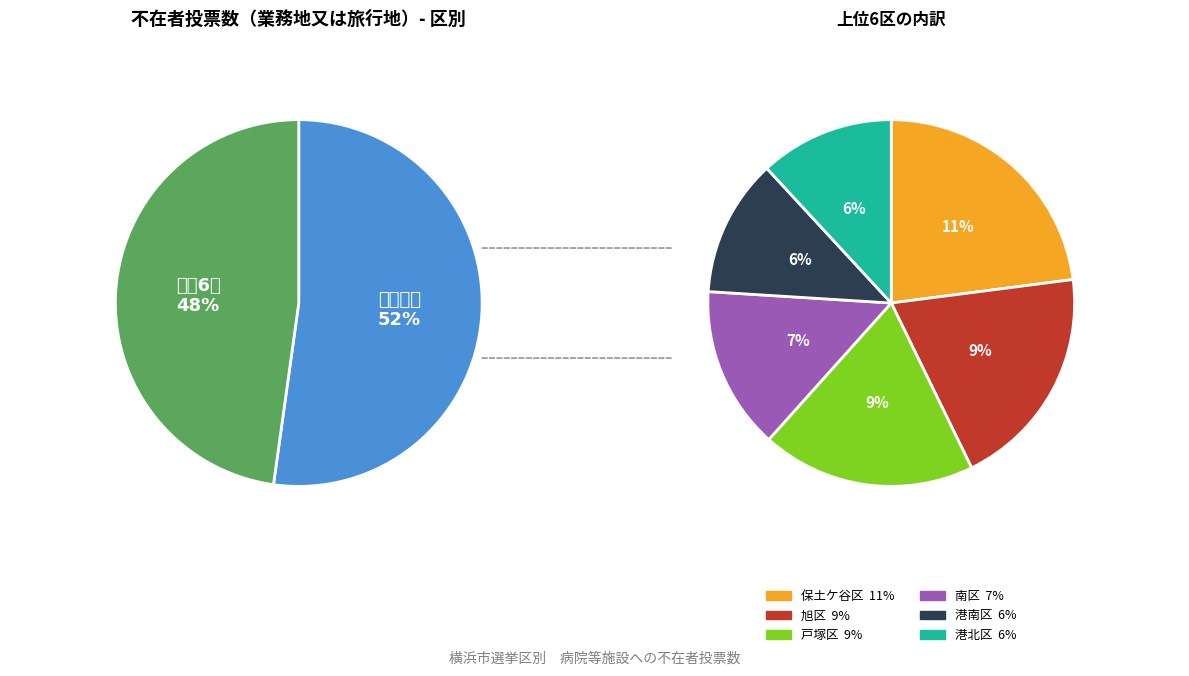

What is the change in value from 南区 to 旭区?

+187